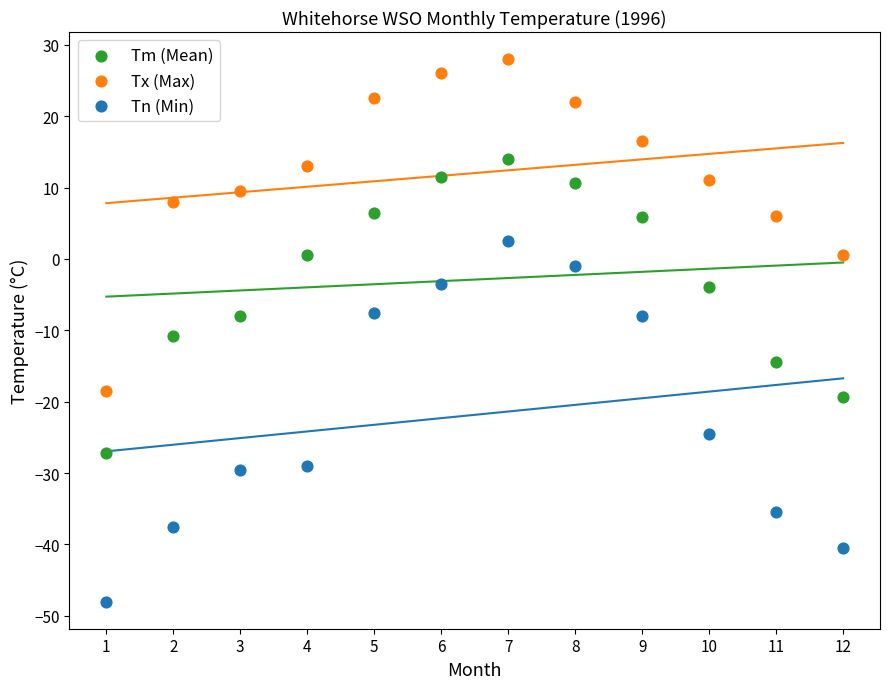

Which series reaches the maximum Y coordinate?

Tx (Max)